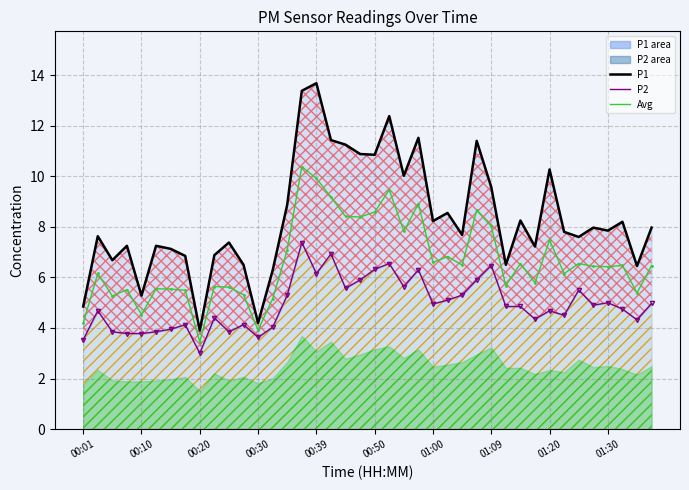

Where is P2 line nearest to the value 5?

01:30